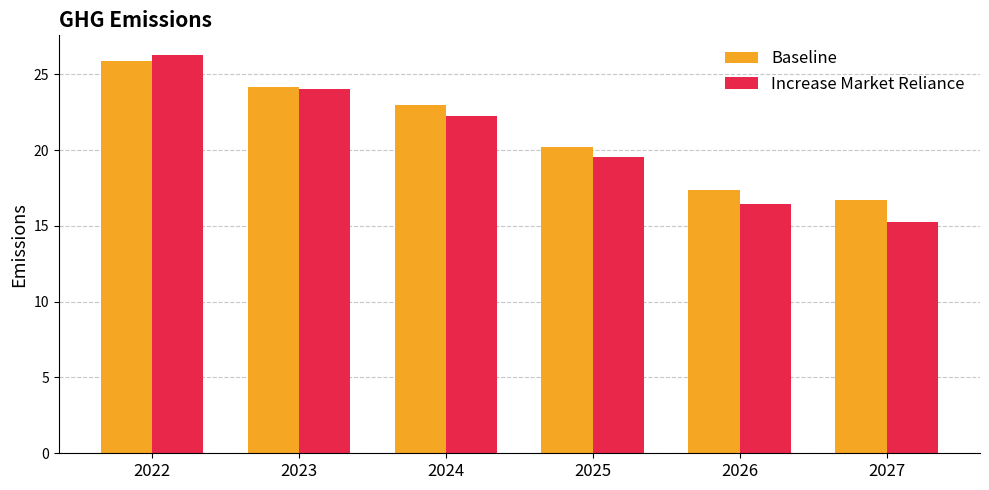

Where does the Baseline series first go above 22?

2022